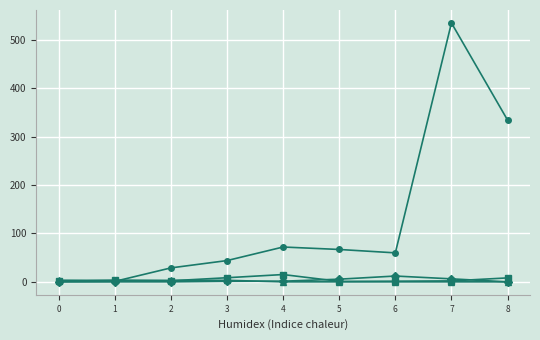

Count the number of data series in this chart.

4